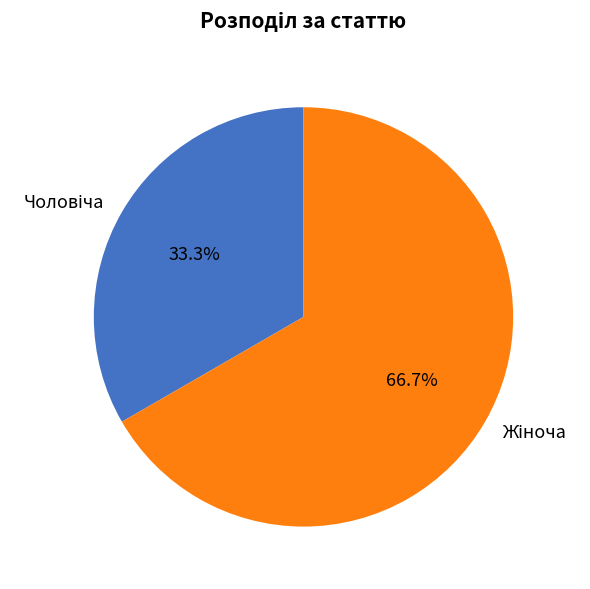

Is there a majority slice in this chart?

Yes